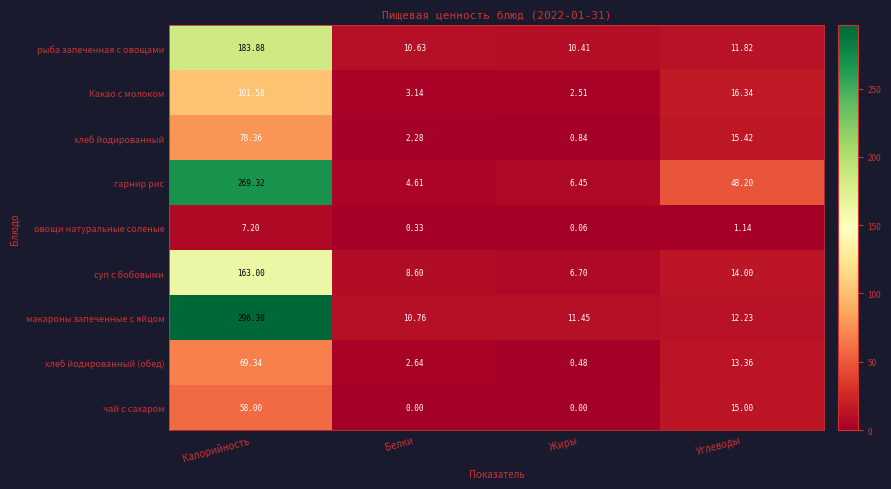

Rank the series by their maximum value, from lowest to highest.

овощи натуральные соленые, чай с сахаром, хлеб йодированный (обед), хлеб йодированный, Какао с молоком, суп с бобовыми, рыба запеченная с овощами, гарнир рис, макароны запеченные с яйцом